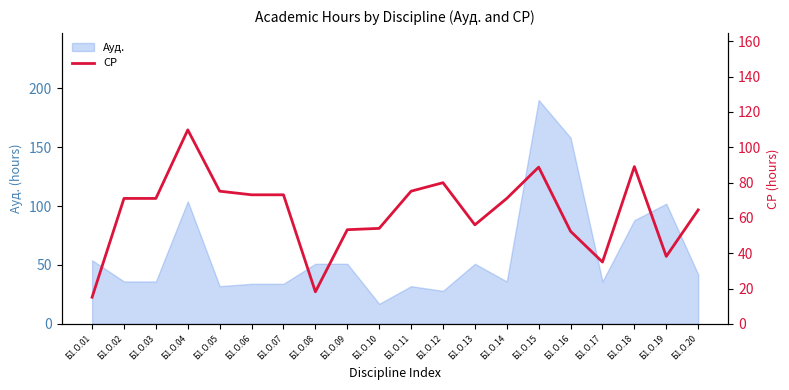

The chart shows a value of 49.0 at Б1.О.06. True or false?

False